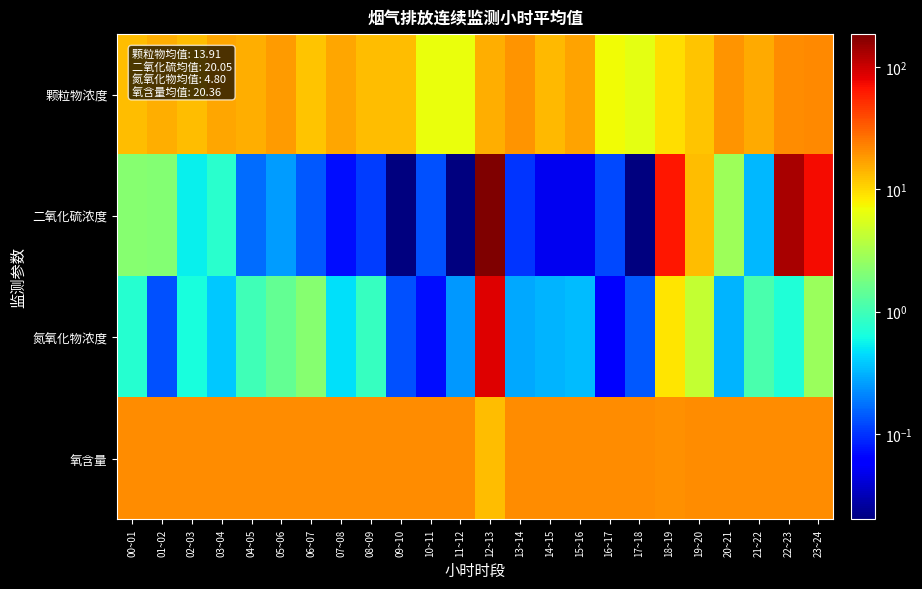

What is the total value across all series at 03~04?

37.9